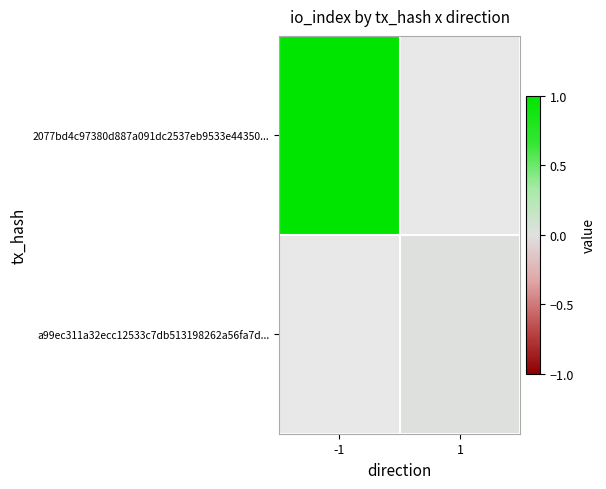

Which category has the lowest value across all series?

1